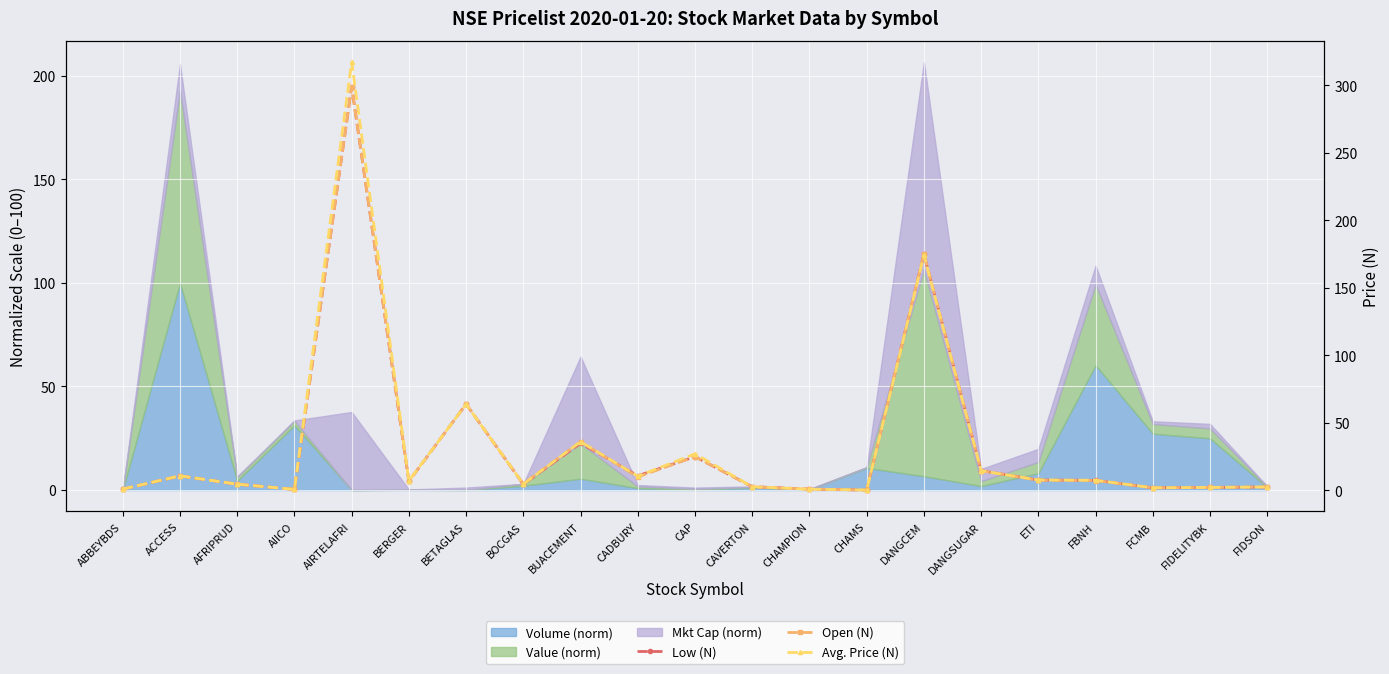

Reading left to right, extract all data points from this chart.

Low (N): ABBEYBDS=1.0	ACCESS=10.7	AFRIPRUD=4.6	AIICO=0.8	AIRTELAFRI=298.9	BERGER=6.8	BETAGLAS=63.9	BOCGAS=4.5	BUACEMENT=35.0	CADBURY=10.8	CAP=25.0	CAVERTON=2.8	CHAMPION=1.0	CHAMS=0.3	DANGCEM=175.0	DANGSUGAR=14.7	ETI=7.7	FBNH=7.5	FCMB=2.0	FIDELITYBK=2.2	FIDSON=2.5
Open (N): ABBEYBDS=1.0	ACCESS=10.8	AFRIPRUD=4.6	AIICO=0.8	AIRTELAFRI=298.9	BERGER=6.8	BETAGLAS=63.9	BOCGAS=5.0	BUACEMENT=36.0	CADBURY=10.0	CAP=25.0	CAVERTON=2.6	CHAMPION=1.0	CHAMS=0.3	DANGCEM=175.0	DANGSUGAR=14.7	ETI=7.5	FBNH=7.3	FCMB=1.9	FIDELITYBK=2.2	FIDSON=2.6
Avg. Price (N): ABBEYBDS=1.0	ACCESS=10.8	AFRIPRUD=4.6	AIICO=0.8	AIRTELAFRI=317.1	BERGER=7.1	BETAGLAS=63.8	BOCGAS=4.7	BUACEMENT=36.1	CADBURY=10.5	CAP=27.1	CAVERTON=2.7	CHAMPION=0.9	CHAMS=0.3	DANGCEM=174.1	DANGSUGAR=14.5	ETI=7.8	FBNH=7.5	FCMB=2.0	FIDELITYBK=2.2	FIDSON=2.6